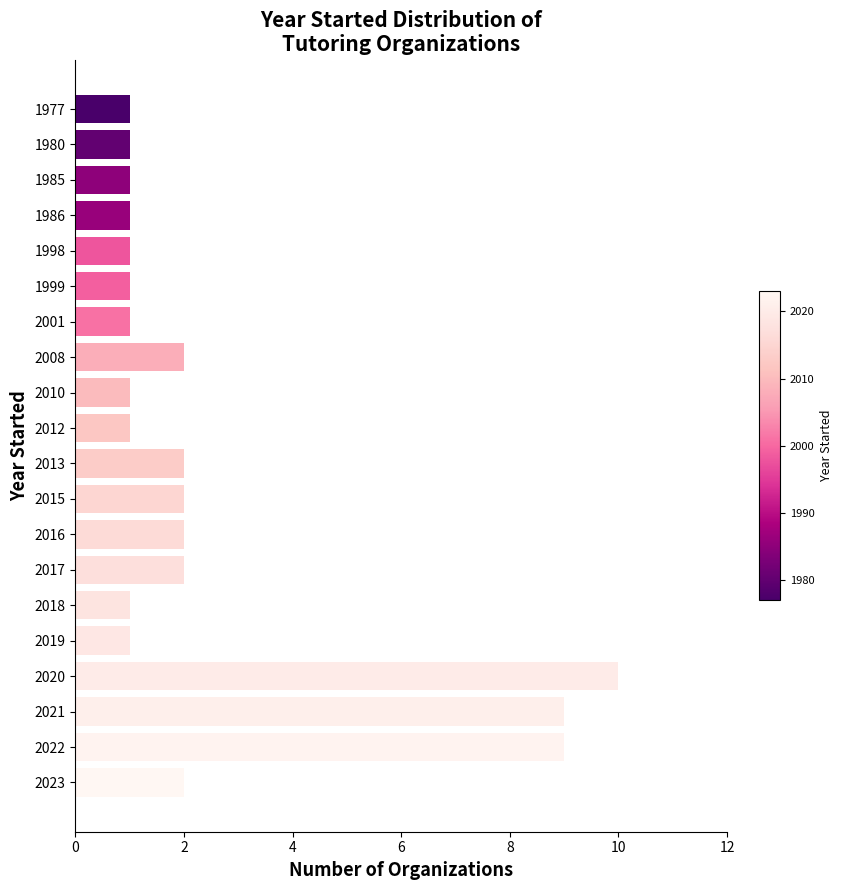

Approximately how many times larger is the value at 1998 compared to 2023?

0.5